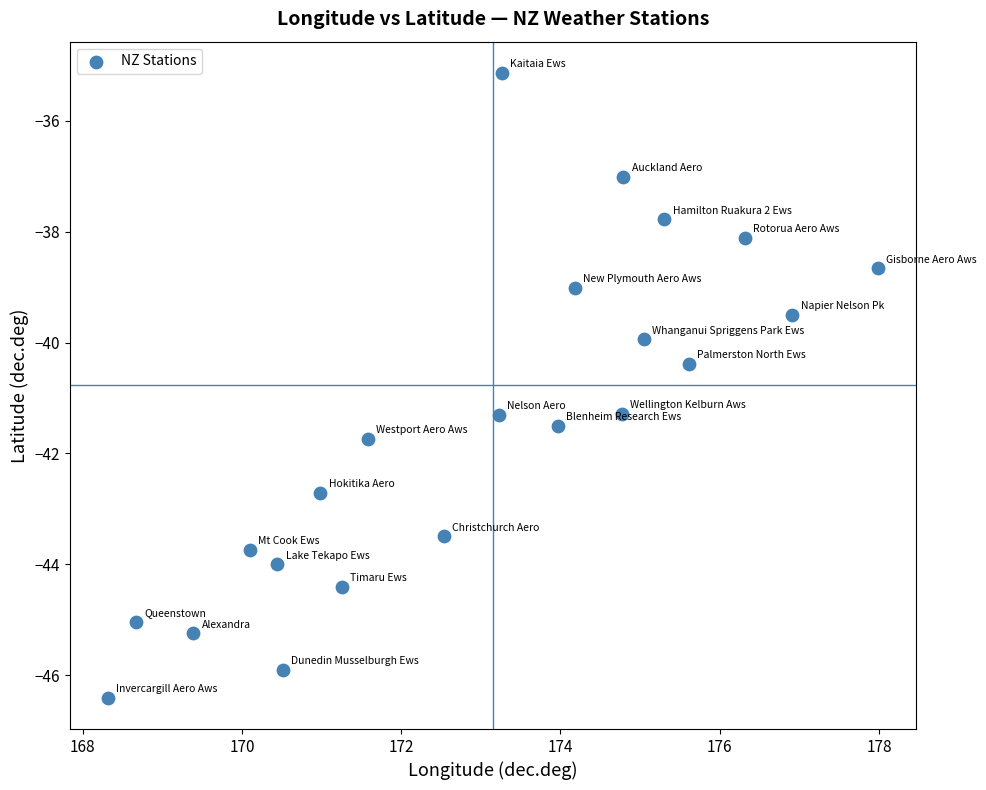

What is the range of X values (max minus min)?

9.7